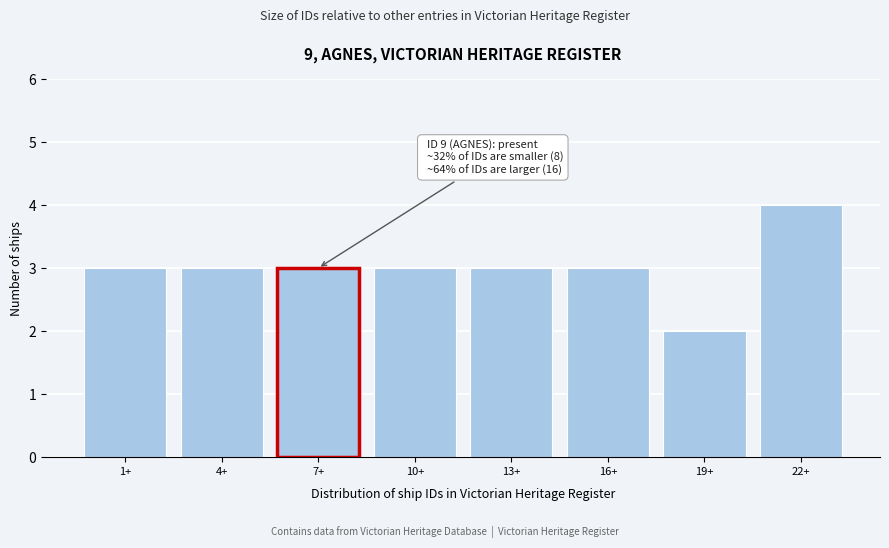

Reading left to right, what are all the values shown in this chart?

1+=3	4+=3	7+=3	10+=3	13+=3	16+=3	19+=2	22+=4